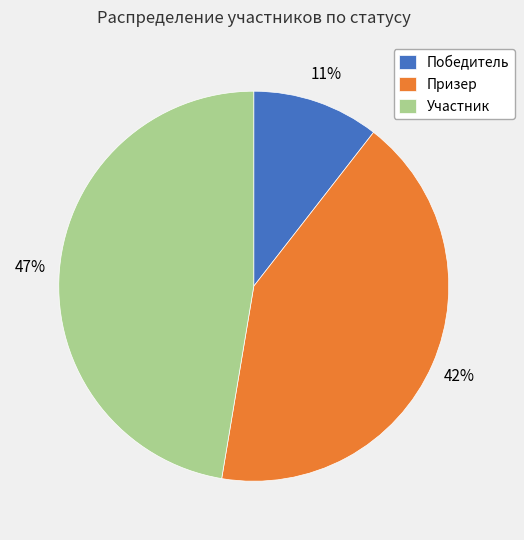

How many segments does this pie chart have?

3